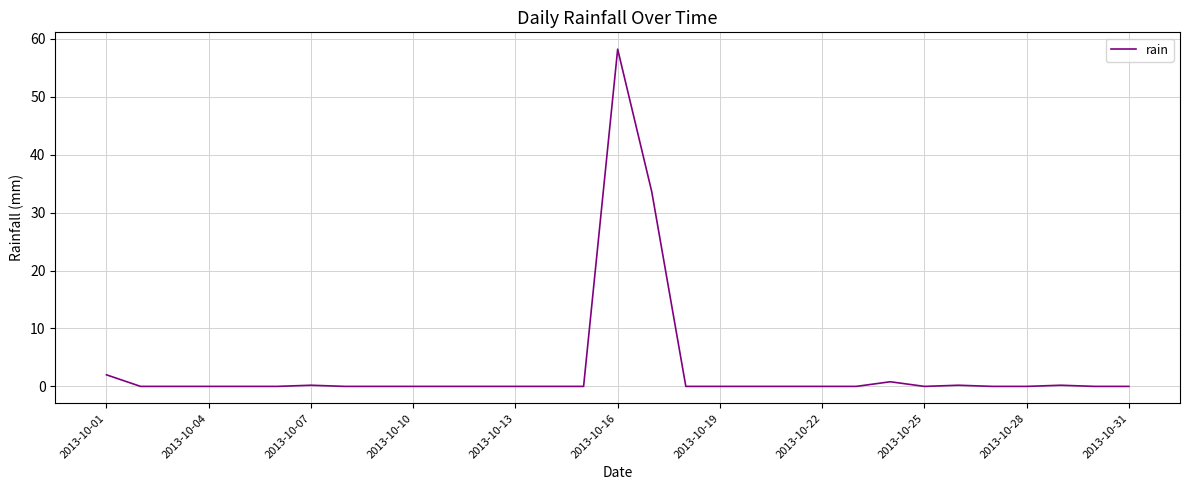

What is the greatest value displayed?

58.2